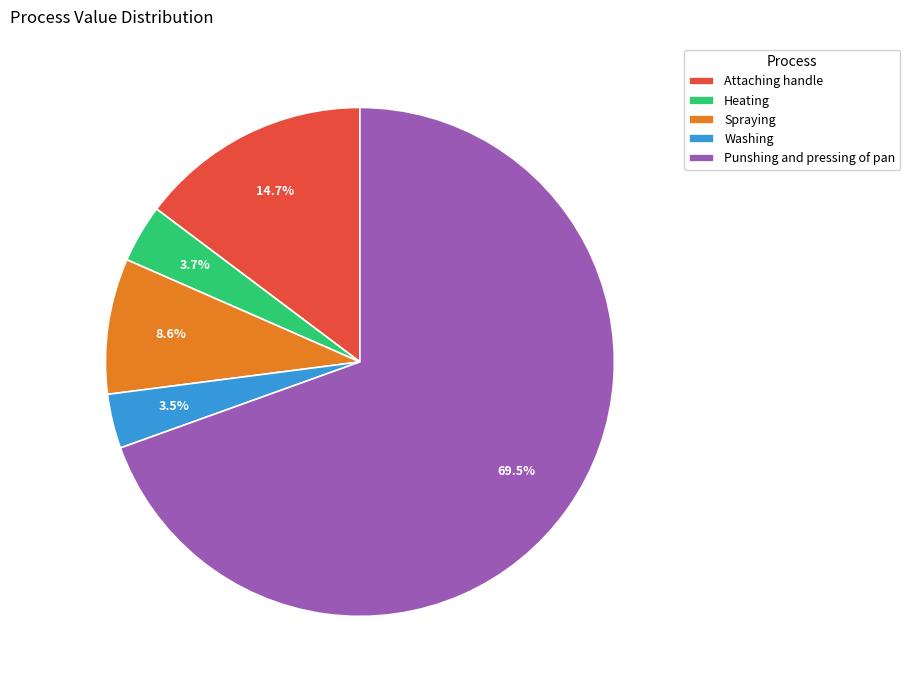

What is the majority slice?

Punshing and pressing of pan